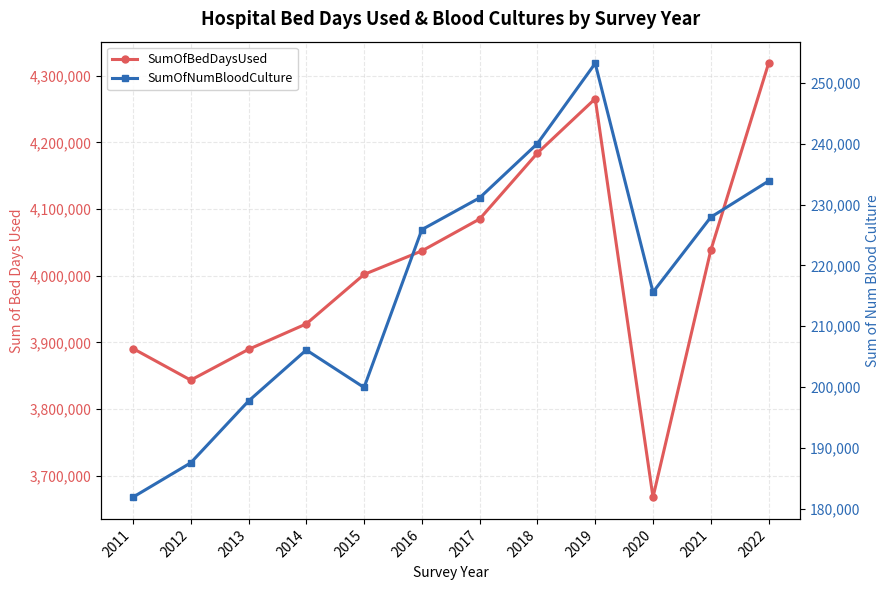

At which category does the chart reach its minimum across all series?

2011